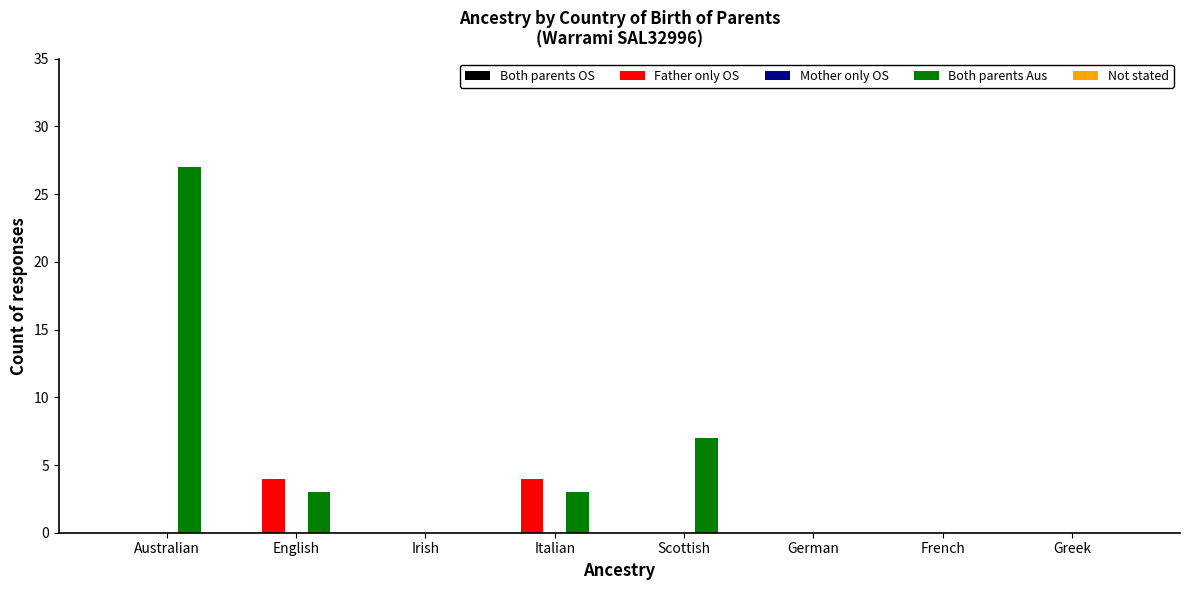

Reading left to right, transcribe all the data shown in this chart.

Father only OS: Australian=0	English=4	Irish=0	Italian=4	Scottish=0	German=0	French=0	Greek=0
Both parents Aus: Australian=27	English=3	Irish=0	Italian=3	Scottish=7	German=0	French=0	Greek=0